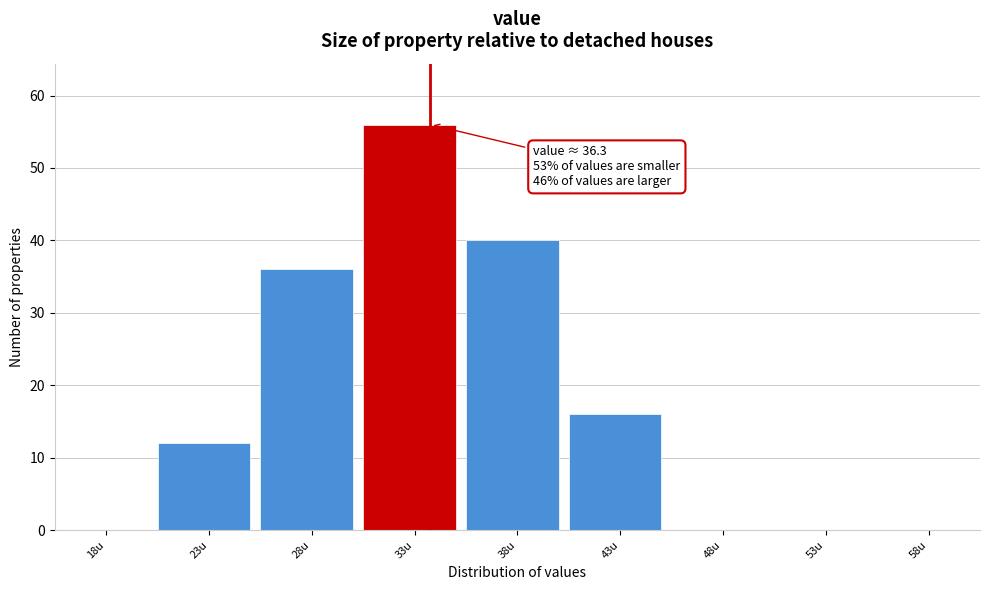

Reading left to right, transcribe all the data shown in this chart.

18u=0	23u=12	28u=36	33u=56	38u=40	43u=16	48u=0	53u=0	58u=0